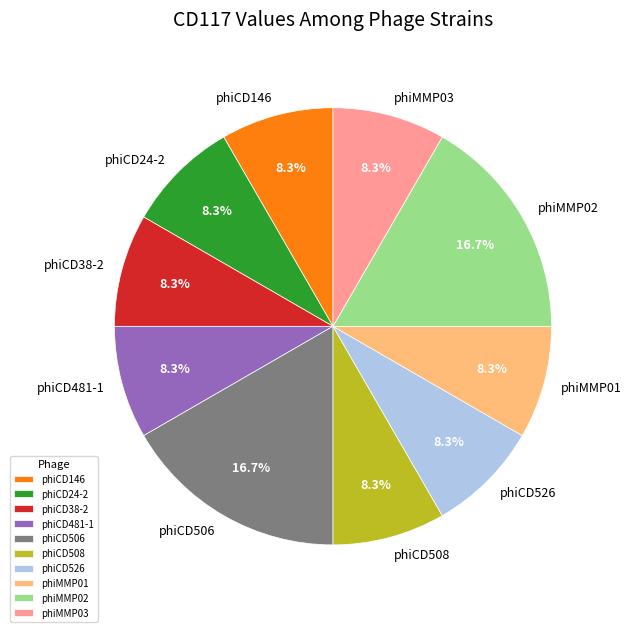

To the nearest percent, what percentage of the pie is phiCD24-2?

8%